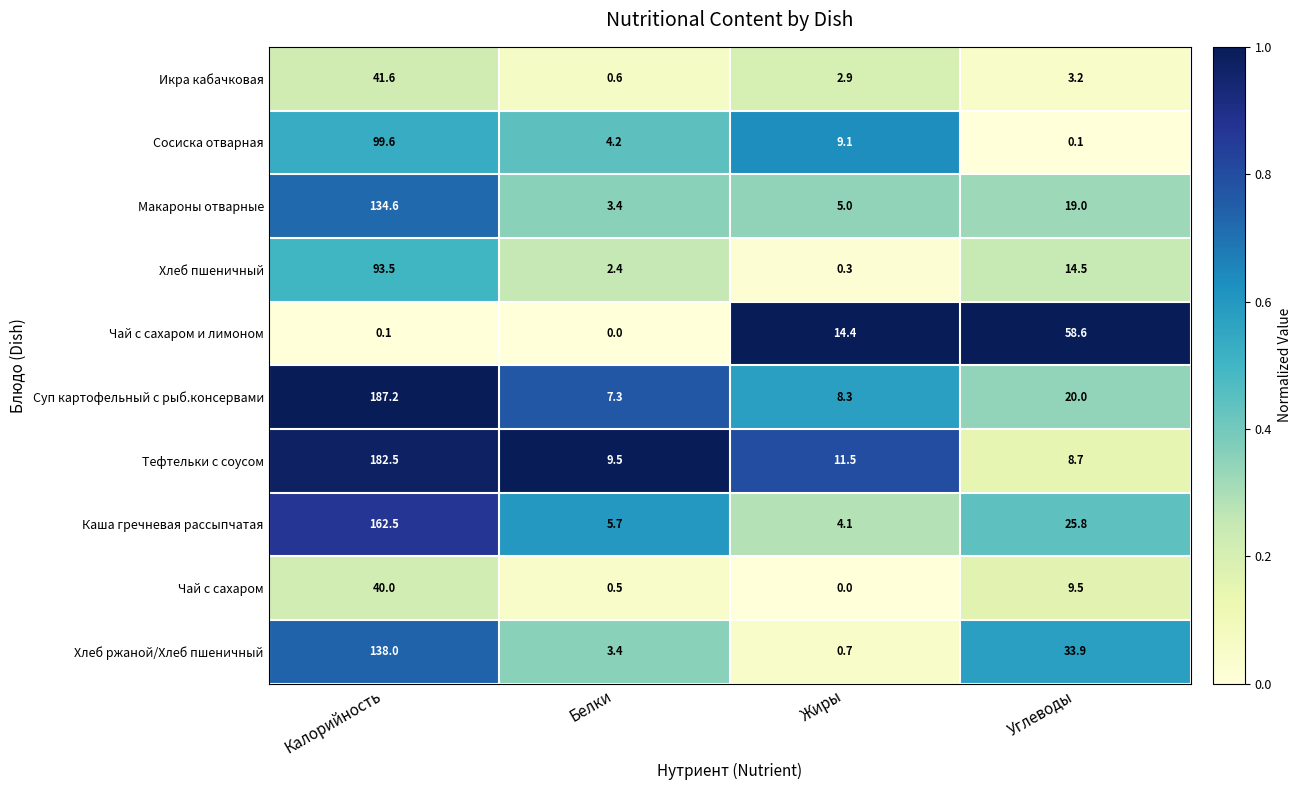

Rank the series by their maximum value, from lowest to highest.

Чай с сахаром, Икра кабачковая, Чай с сахаром и лимоном, Хлеб пшеничный, Сосиска отварная, Макароны отварные, Хлеб ржаной/Хлеб пшеничный, Каша гречневая рассыпчатая, Тефтельки с соусом, Суп картофельный с рыб.консервами